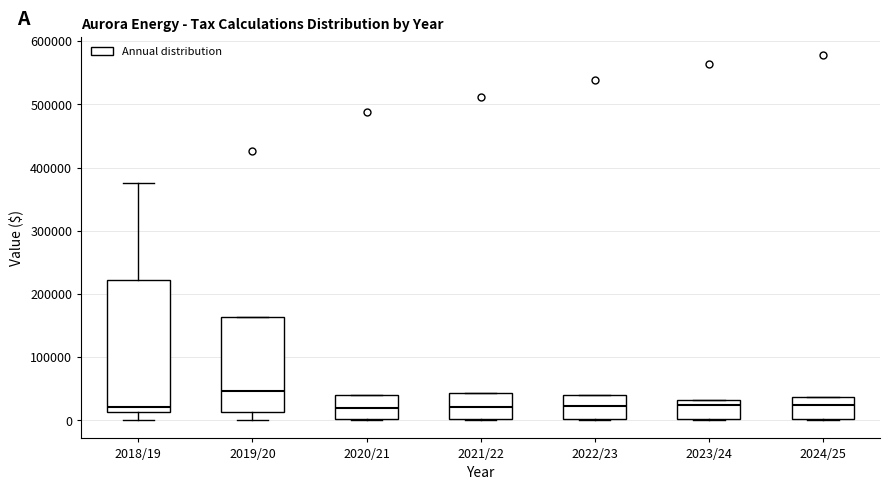

Comparing the boxes themselves (not the whiskers), which one is the tallest?

2018/19